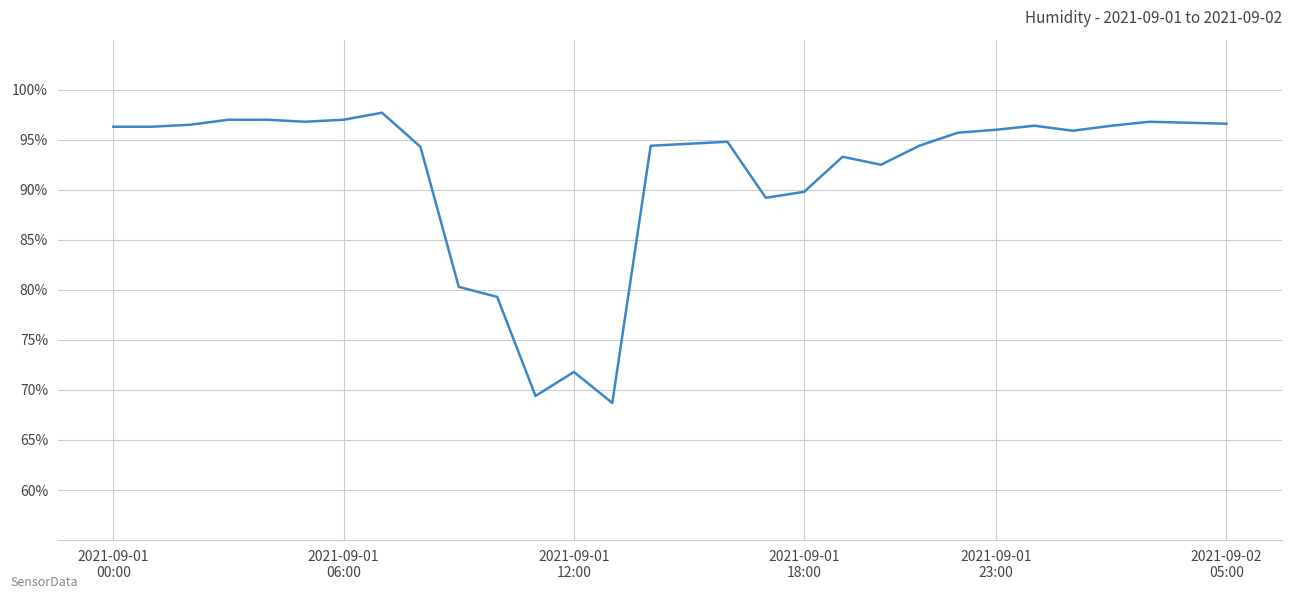

What is the greatest value displayed?

97.7